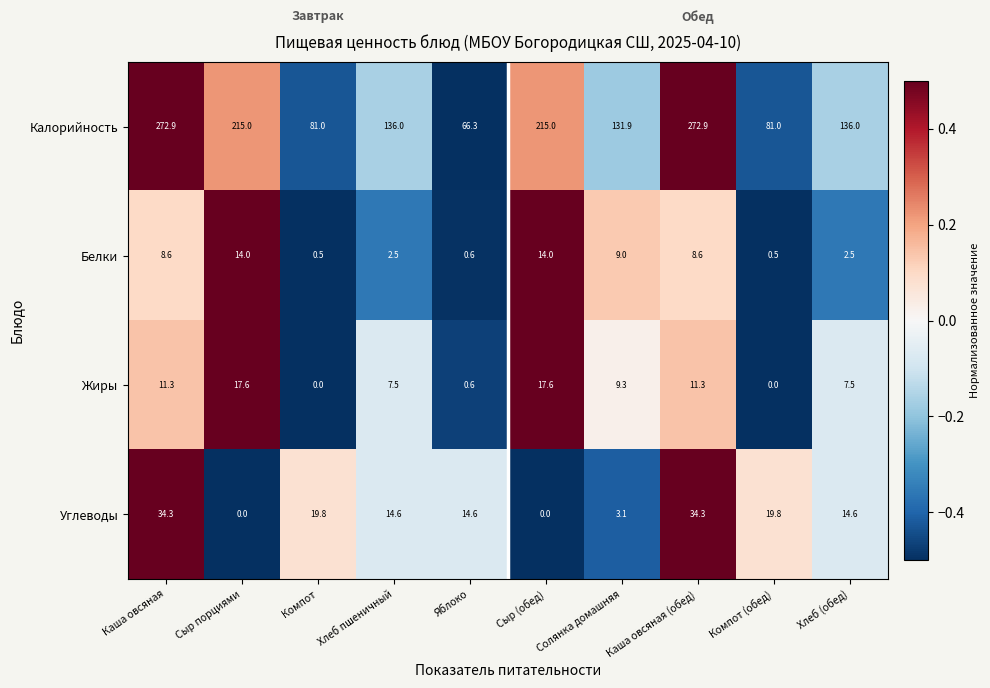

At how many categories does at least one series exceed 157?

4